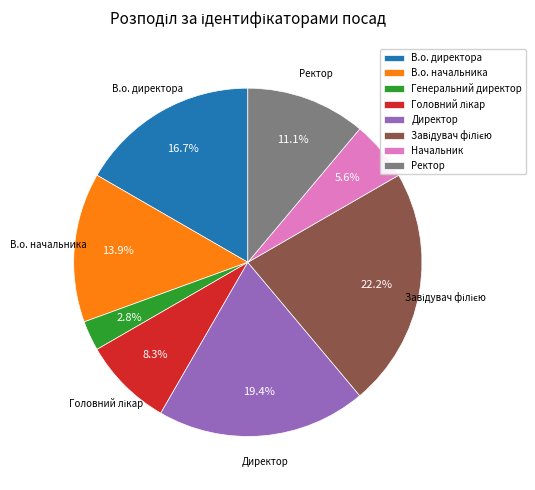

How many segments does this pie chart have?

8